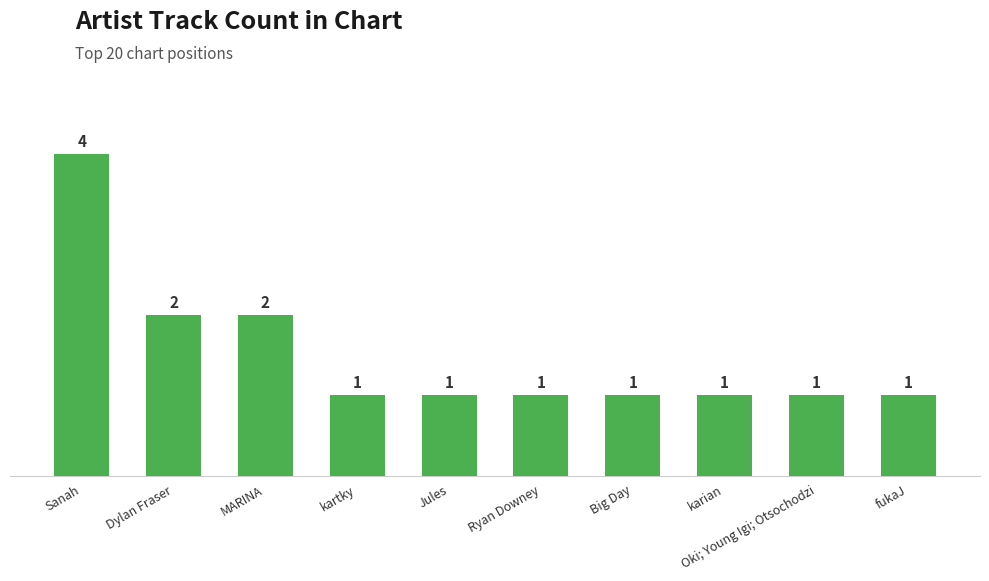

Read the value at Dylan Fraser.

2